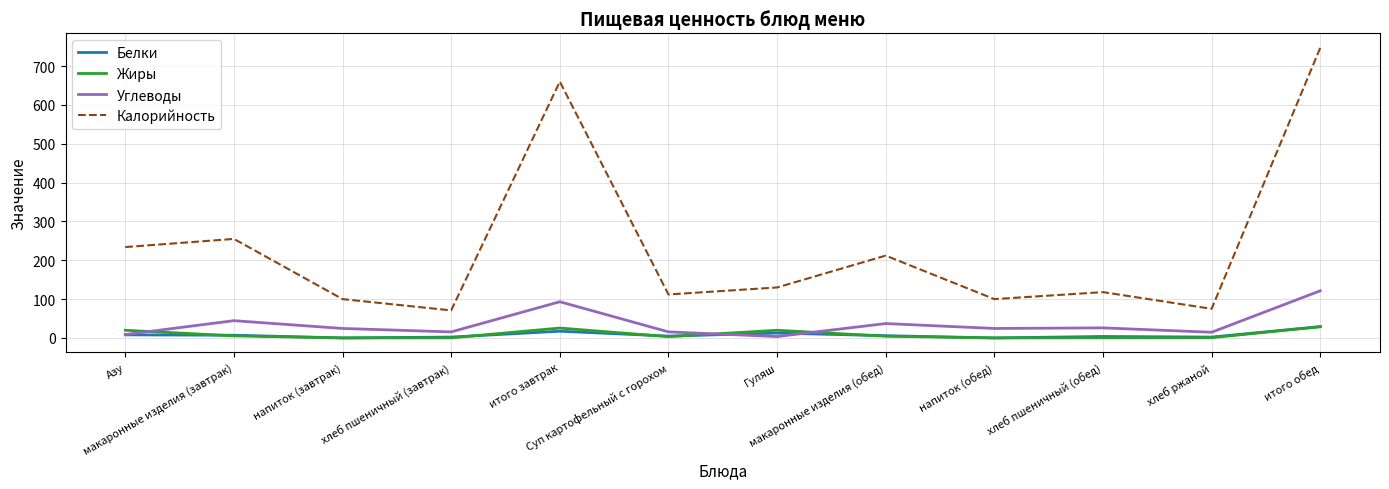

True or false: Жиры and Калорийность cross at least once.

False